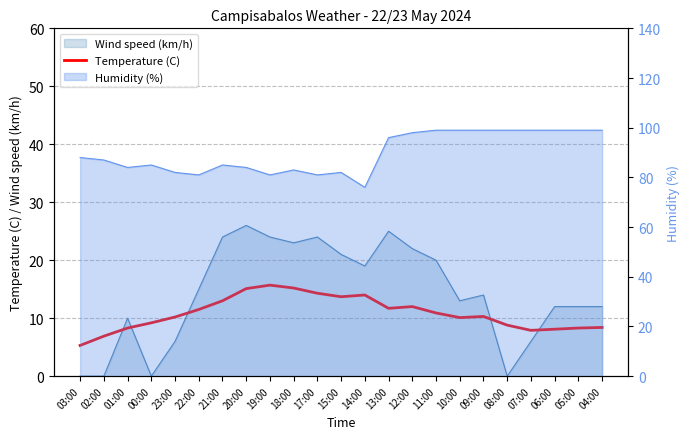

Rank the categories by value from highest to lowest.

19:00, 18:00, 20:00, 17:00, 14:00, 15:00, 21:00, 12:00, 13:00, 22:00, 11:00, 09:00, 23:00, 10:00, 00:00, 08:00, 04:00, 01:00, 05:00, 06:00, 07:00, 02:00, 03:00